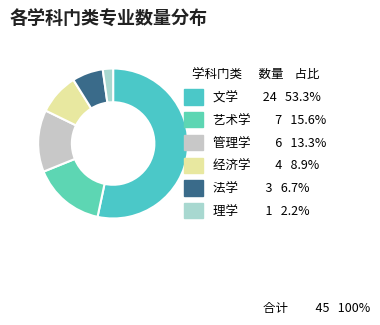

Rank the categories by value from highest to lowest.

文学, 艺术学, 管理学, 经济学, 法学, 理学